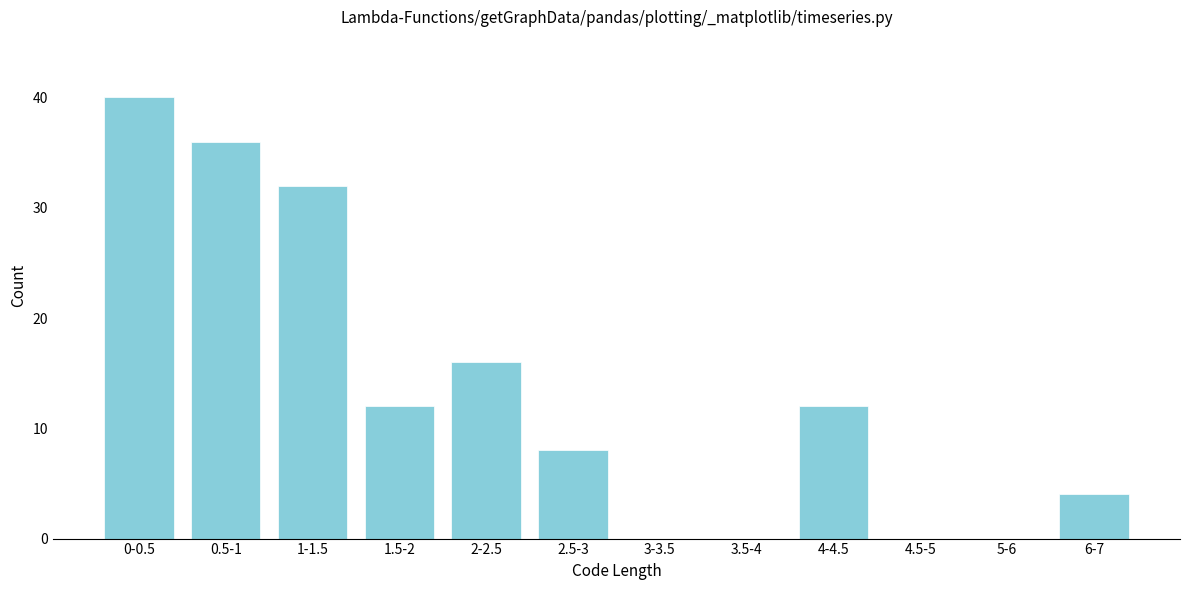

Reading left to right, what are all the values shown in this chart?

0-0.5=40	0.5-1=36	1-1.5=32	1.5-2=12	2-2.5=16	2.5-3=8	3-3.5=0	3.5-4=0	4-4.5=12	4.5-5=0	5-6=0	6-7=4